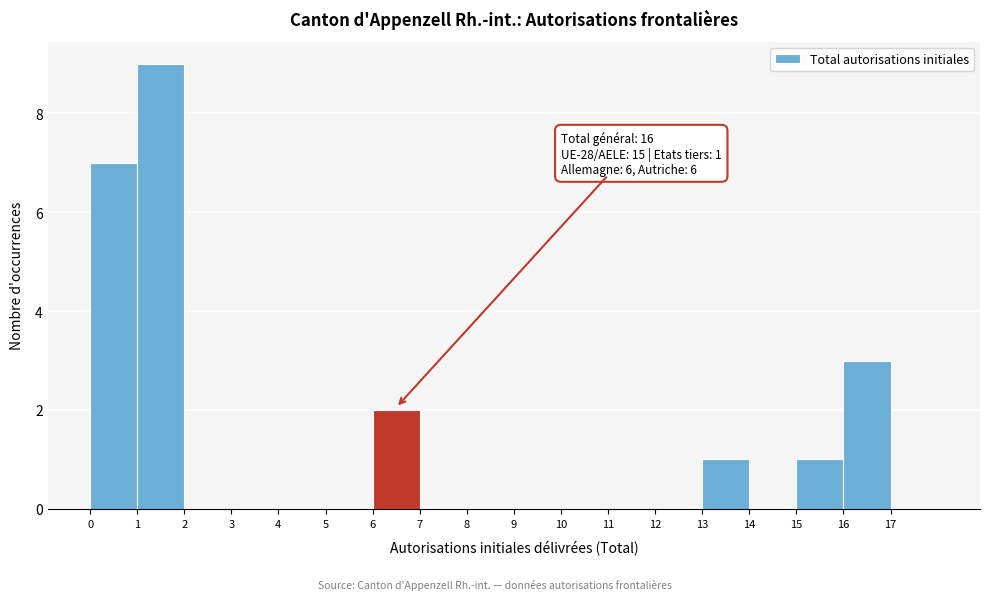

Over which range of the x-axis is the bar tallest?

1 to 2